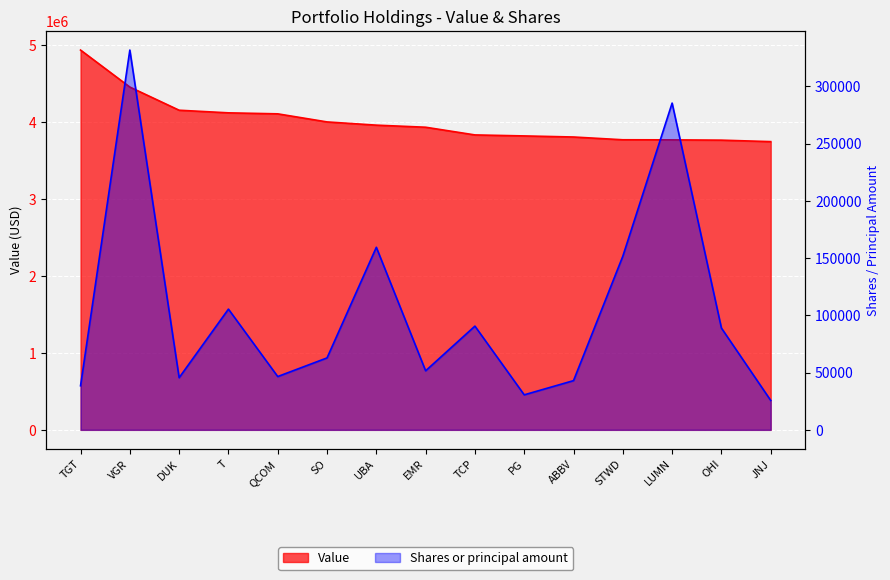

How many lines are shown in the chart?

2